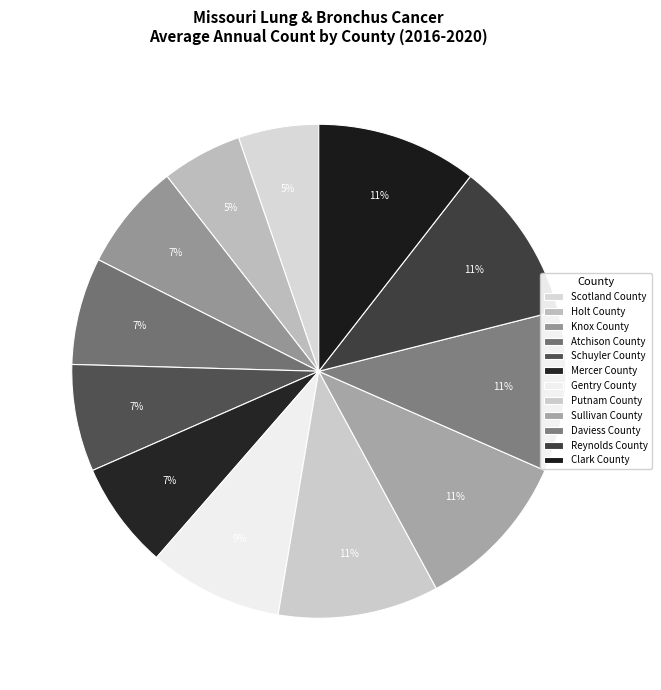

How many slices are in this pie chart?

12